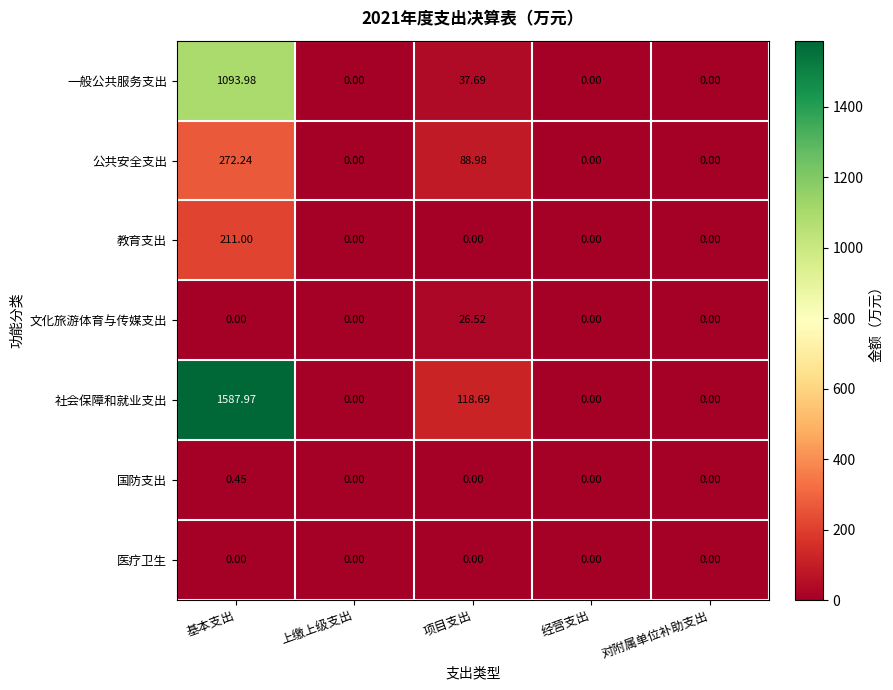

At which category is the sum across all series the highest?

基本支出